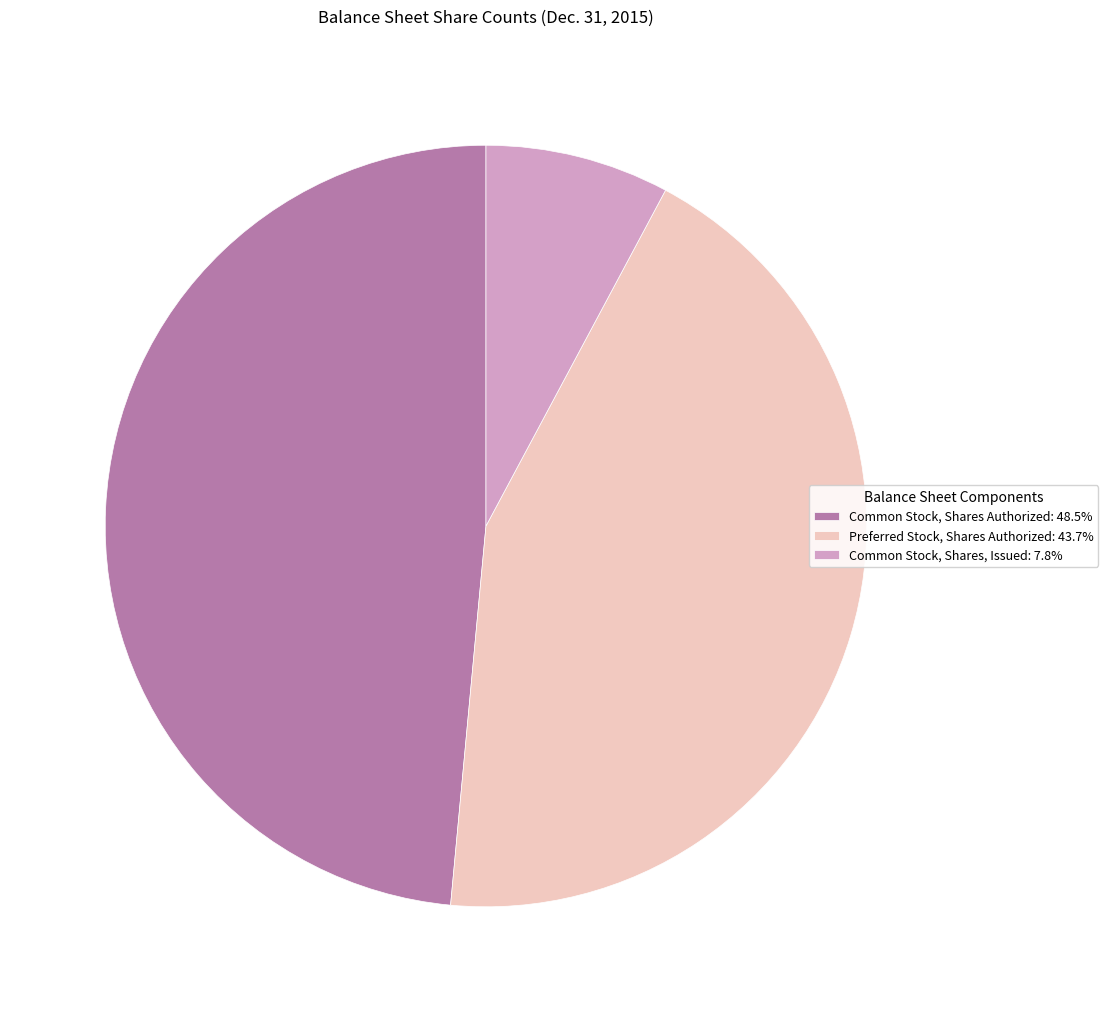

Is the sum of Common Stock, Shares, Issued and Preferred Stock, Shares Authorized greater than half?

Yes